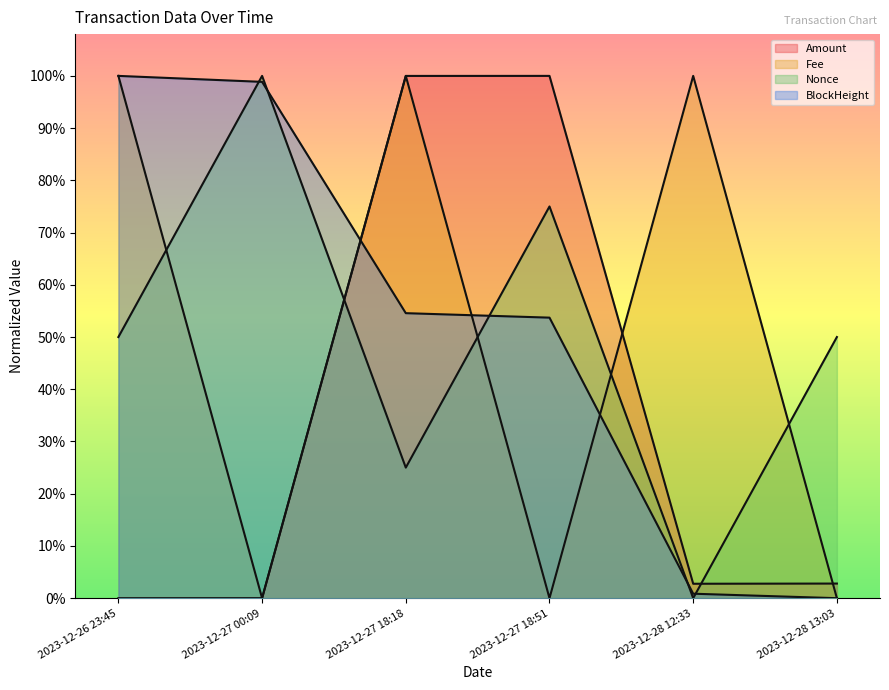

What is the label of the 6th point from the left?

2023-12-28 13:03